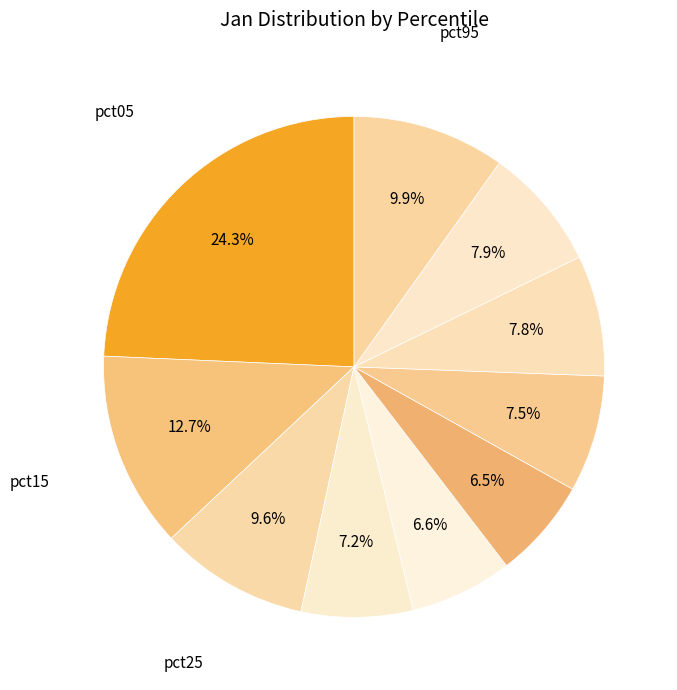

How many segments does this pie chart have?

10